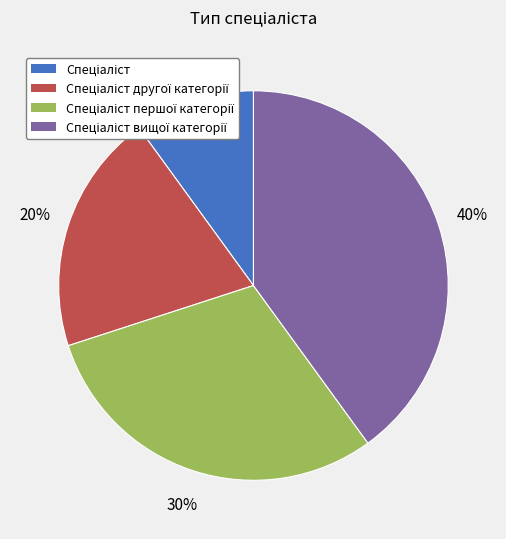

To the nearest percent, what is the average slice percentage?

25%